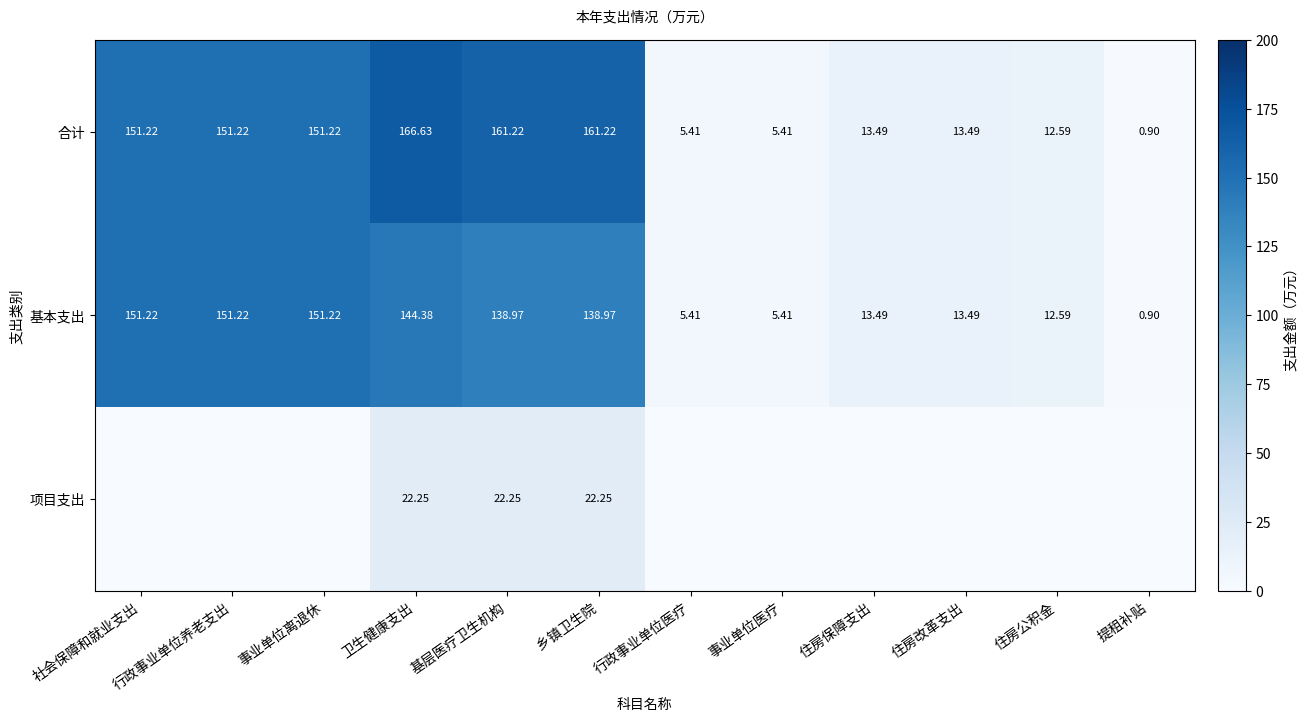

Is the value of 基本支出 at 事业单位离退休 greater than the value of 合计 at 行政事业单位医疗?

Yes